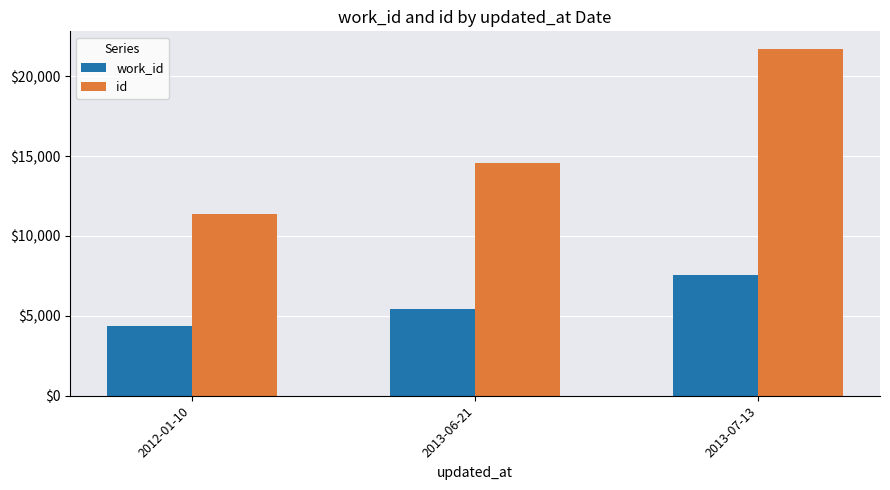

What is the difference between the second highest and minimum values in the work_id series?

1113